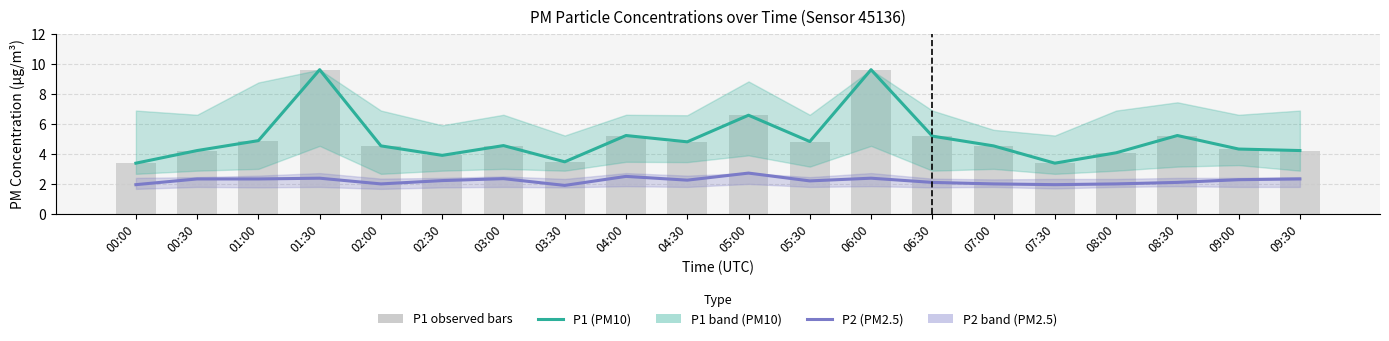

List the series in order of their peak value, lowest first.

P2 (PM2.5), P1 (PM10), P1 observed